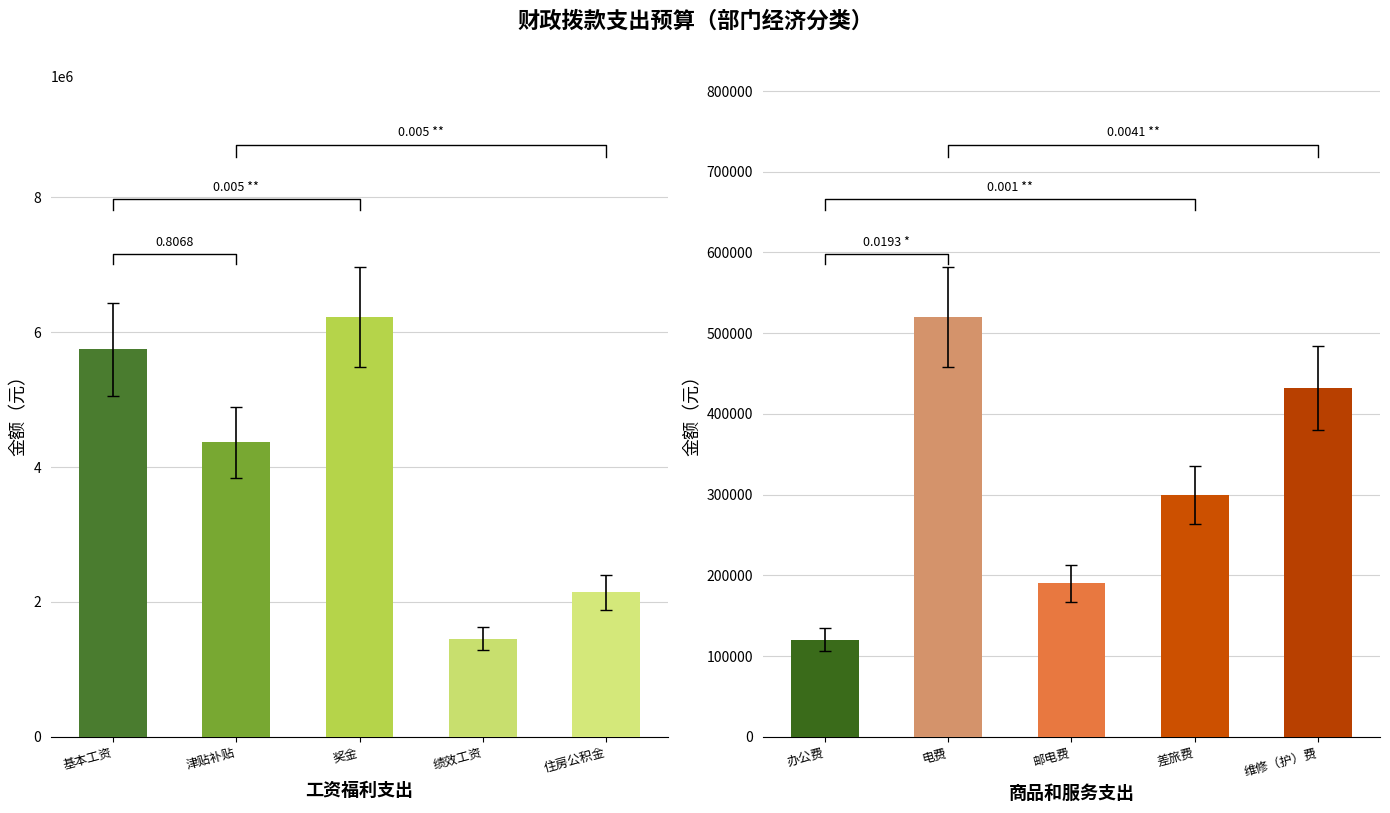

Reading left to right, what are all the values shown in this chart?

工资福利支出: 5748216.0	4369783.2	6226029.2	1456010.0	2143290.3
商品和服务支出: 120340.0	520000.0	190000.0	300000.0	432180.0